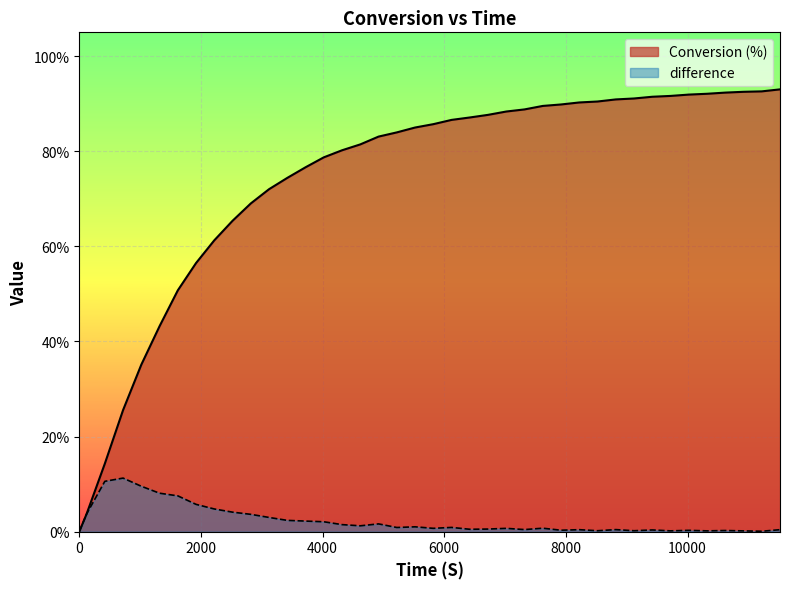

What are all the series names shown in the legend?

Conversion (%), difference